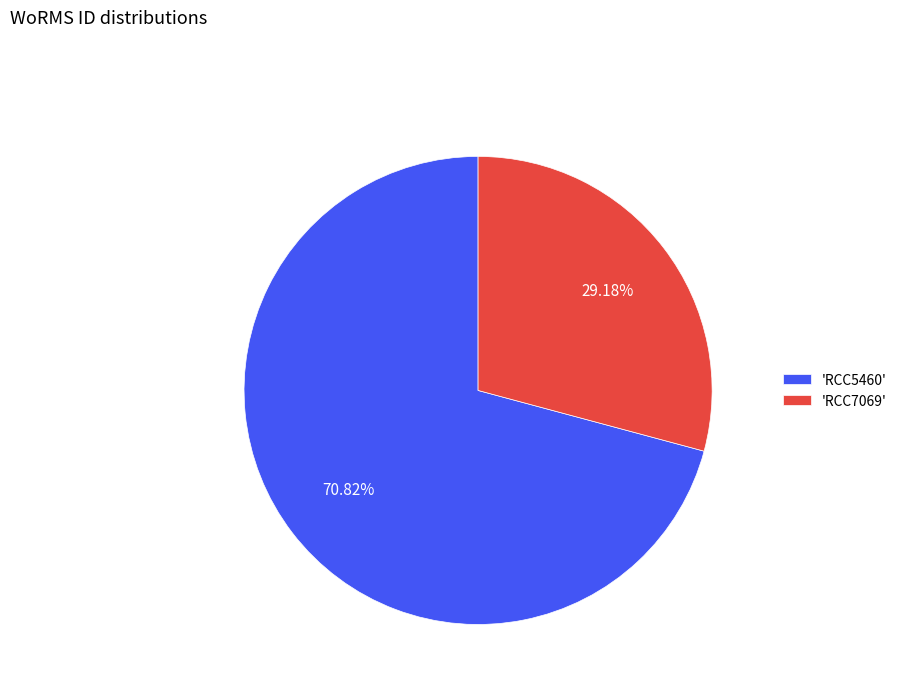

Rank the categories by value from highest to lowest.

'RCC5460', 'RCC7069'